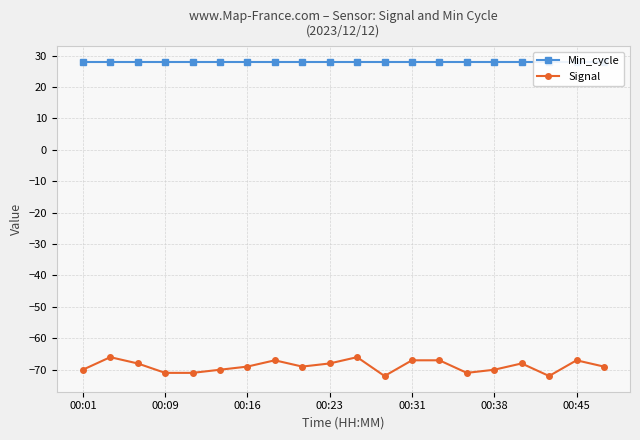

At which label is Signal closest to -69?

00:16